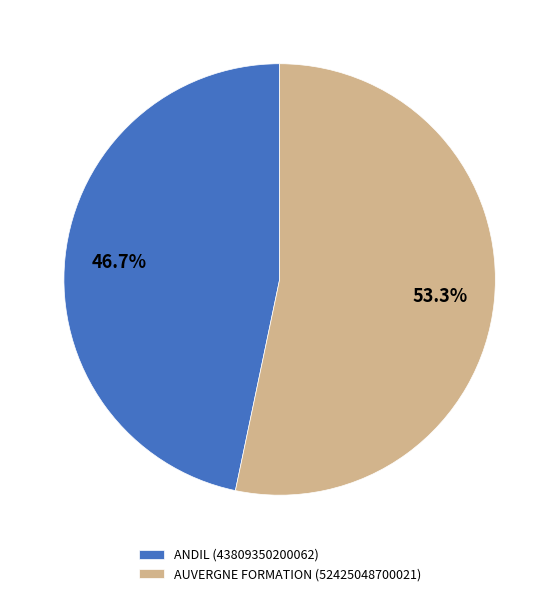

Which slice is the largest?

AUVERGNE FORMATION (52425048700021)